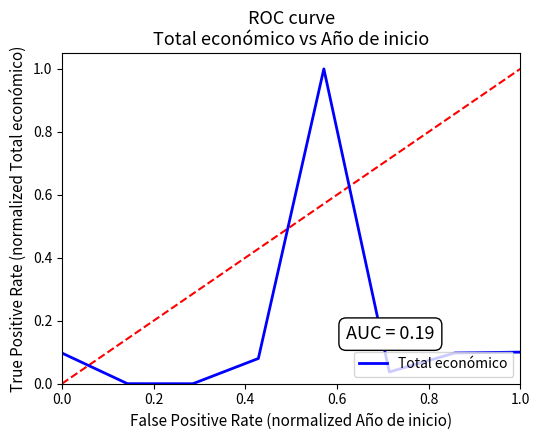

True or false: the data has more than 2 interior local peaks.

False